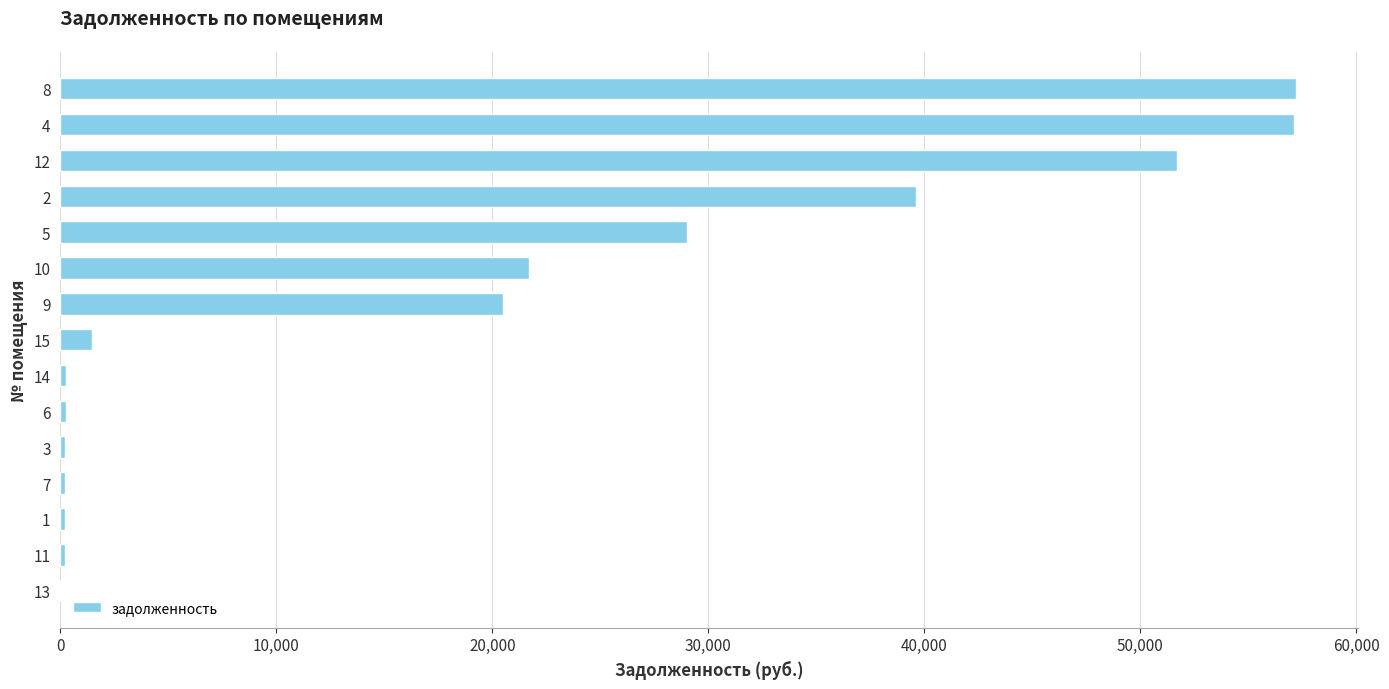

What is the sum of all values?

279631.8